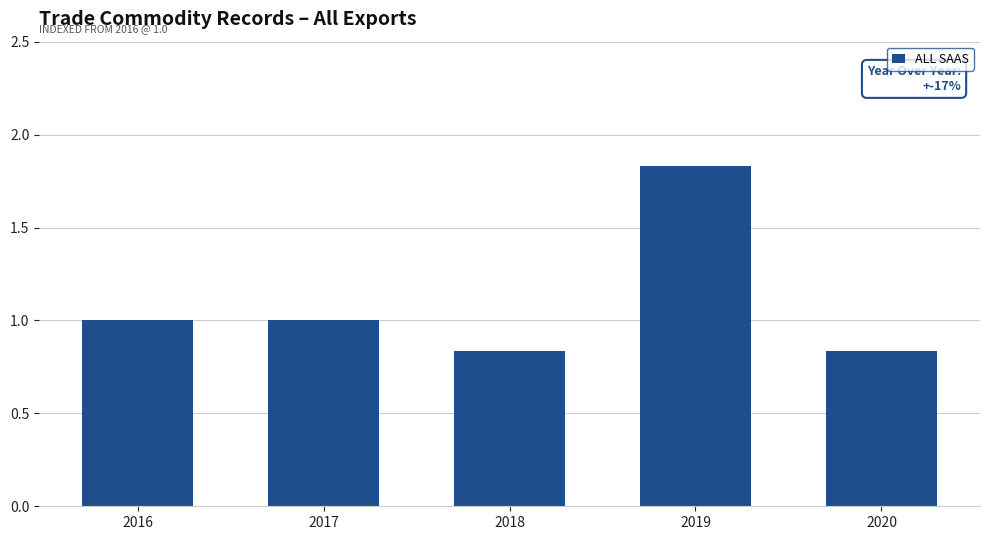

What is the change in value from 2016 to 2020?

-0.2